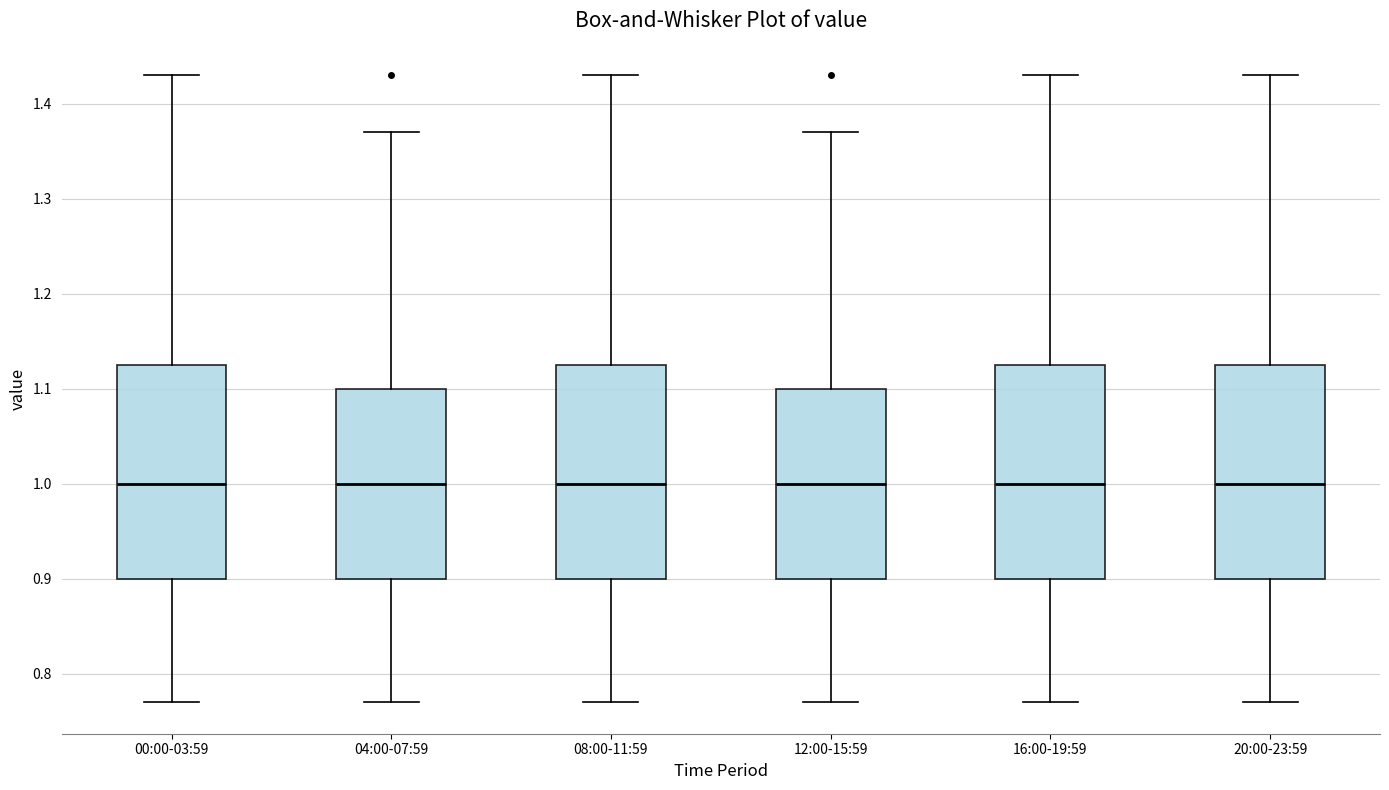

Where does the median line of the box for 16:00-19:59 sit on the y-axis? The values are not printed on the chart, so give them approximately, as read against the axis.

1.00